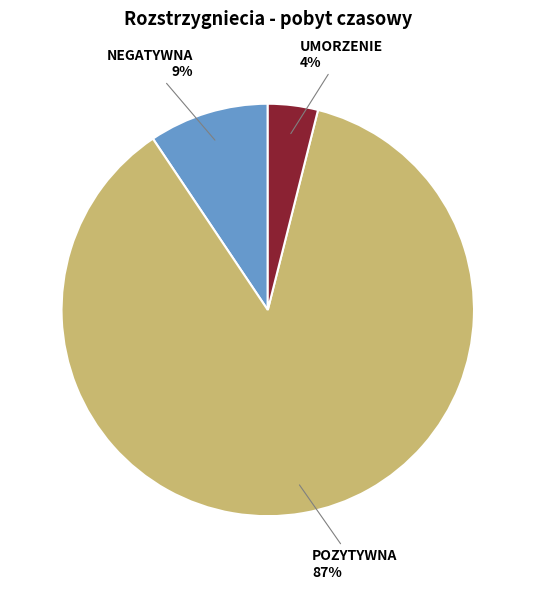

Does POZYTYWNA account for over 50% of the chart?

Yes